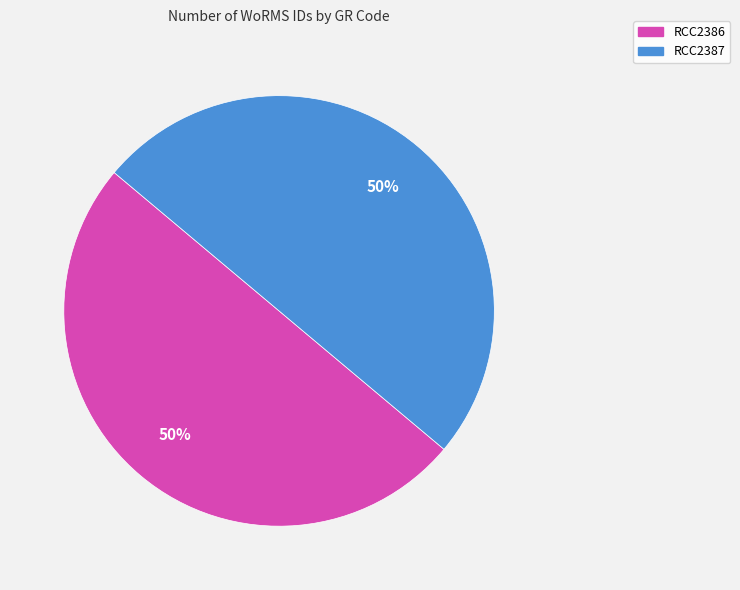

How many slices are in this pie chart?

2